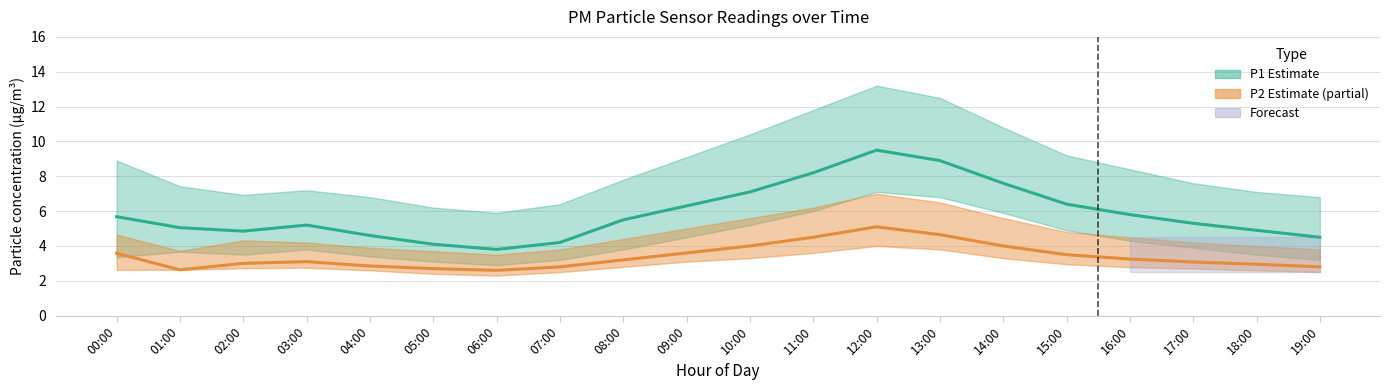

At which category is the sum across all series the highest?

12:00